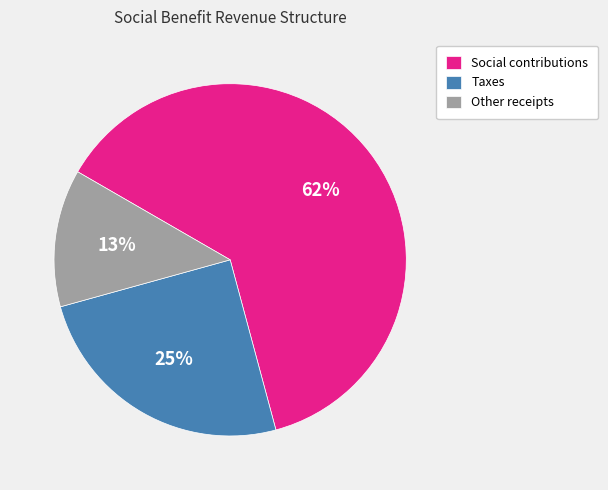

To the nearest percent, what is the average slice percentage?

33%